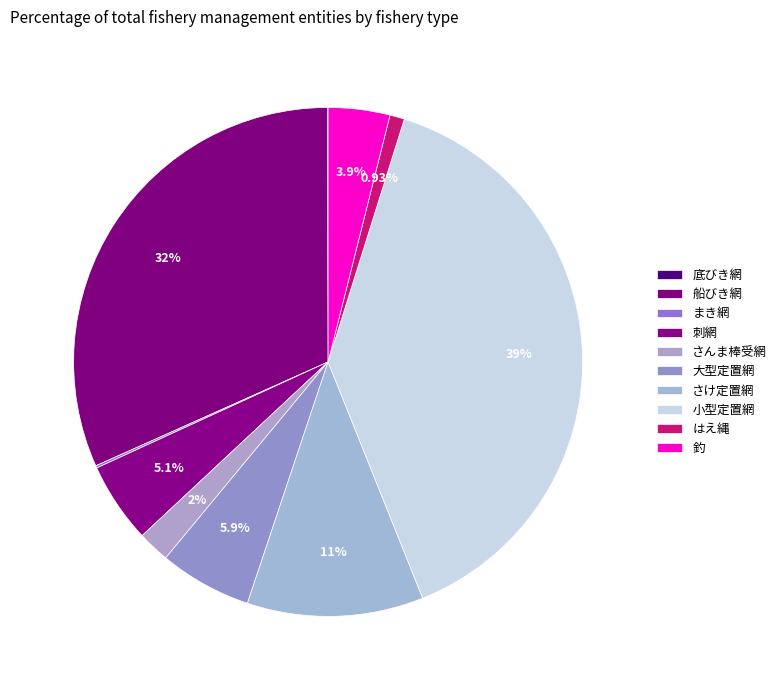

Is it true that 釣 is 1% of the pie?

False